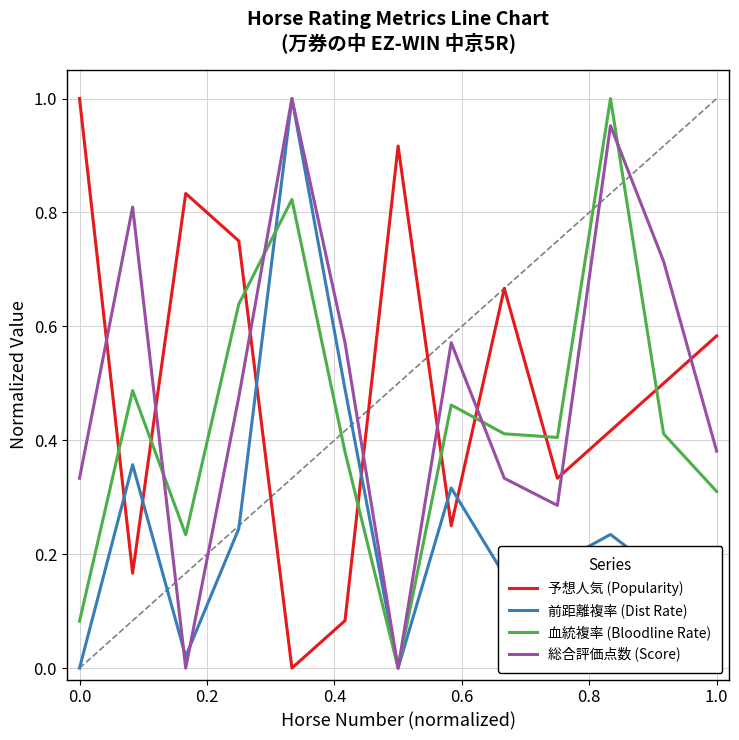

True or false: 総合評価点数 (Score) and 予想人気 (Popularity) intersect in this chart.

True